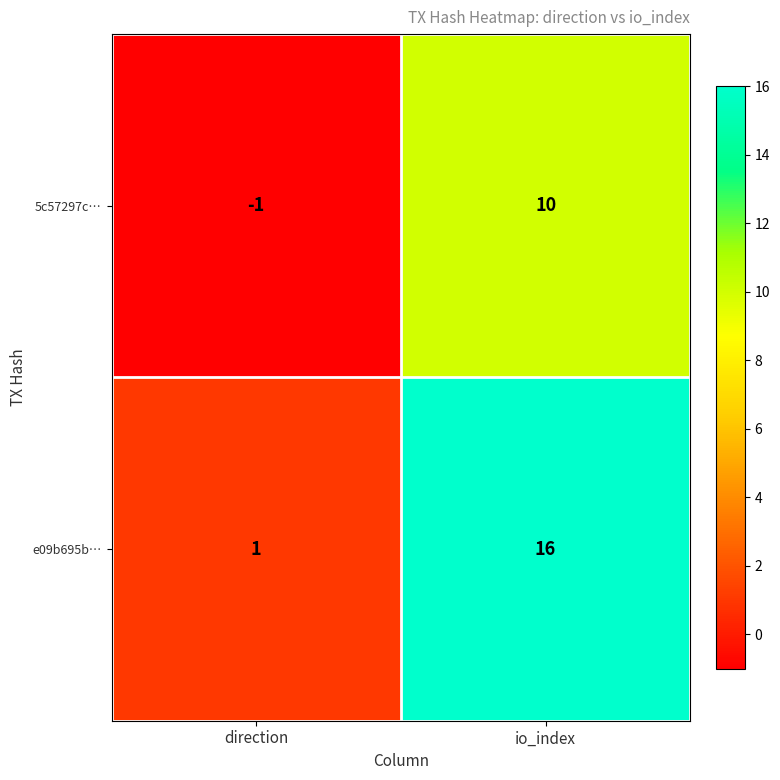

How many values in 5c57297c… are below zero?

1